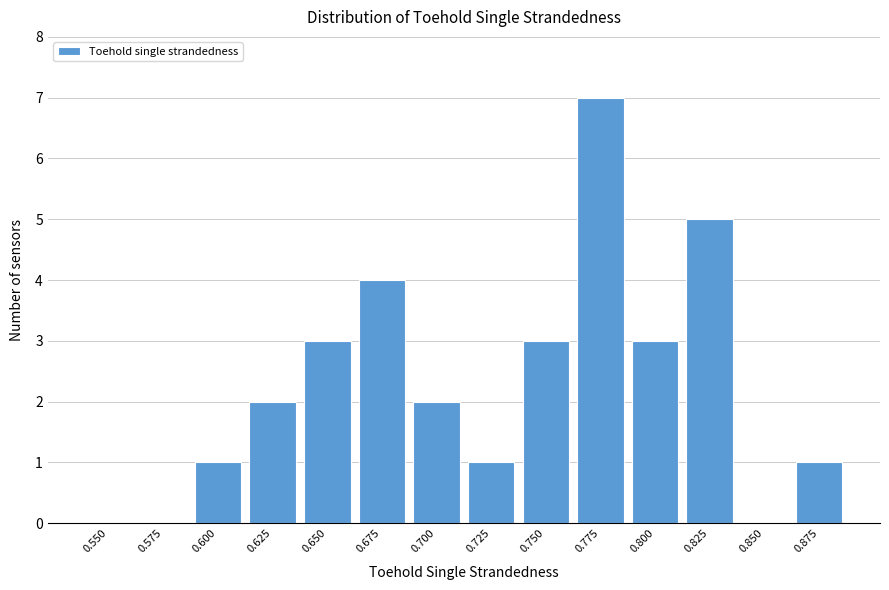

Reading left to right, extract all data points from this chart.

0.550=0	0.575=0	0.600=1	0.625=2	0.650=3	0.675=4	0.700=2	0.725=1	0.750=3	0.775=7	0.800=3	0.825=5	0.850=0	0.875=1